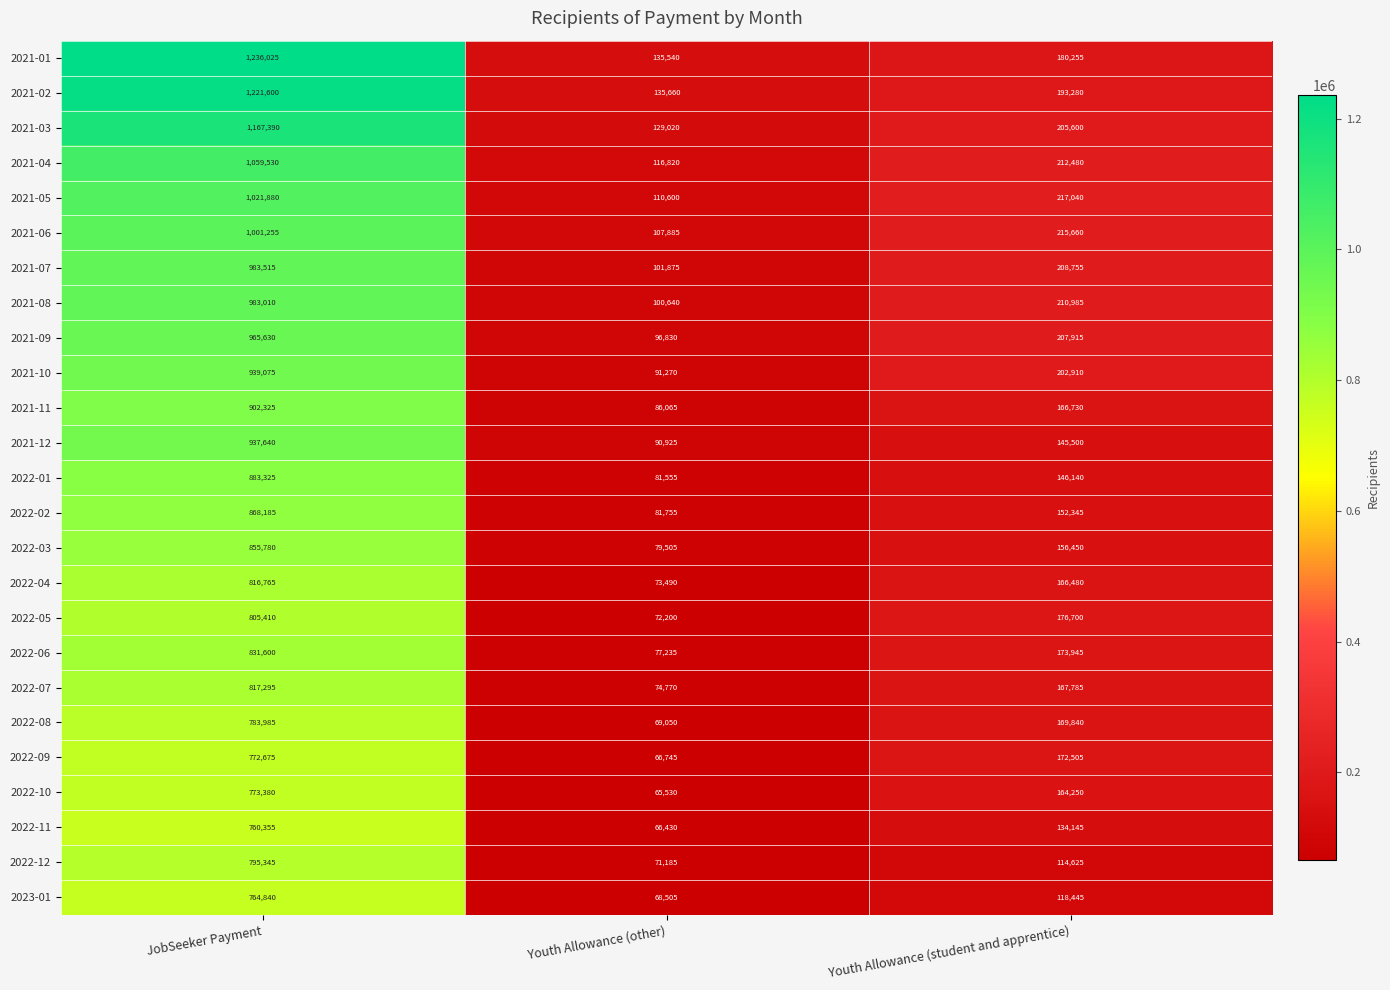

What is the difference between the 2023-01 values at Youth Allowance (other) and JobSeeker Payment?

696335